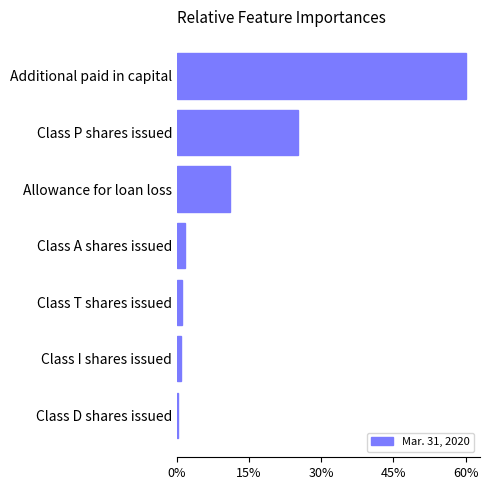

What value does the data have at Additional paid in capital?

60.1